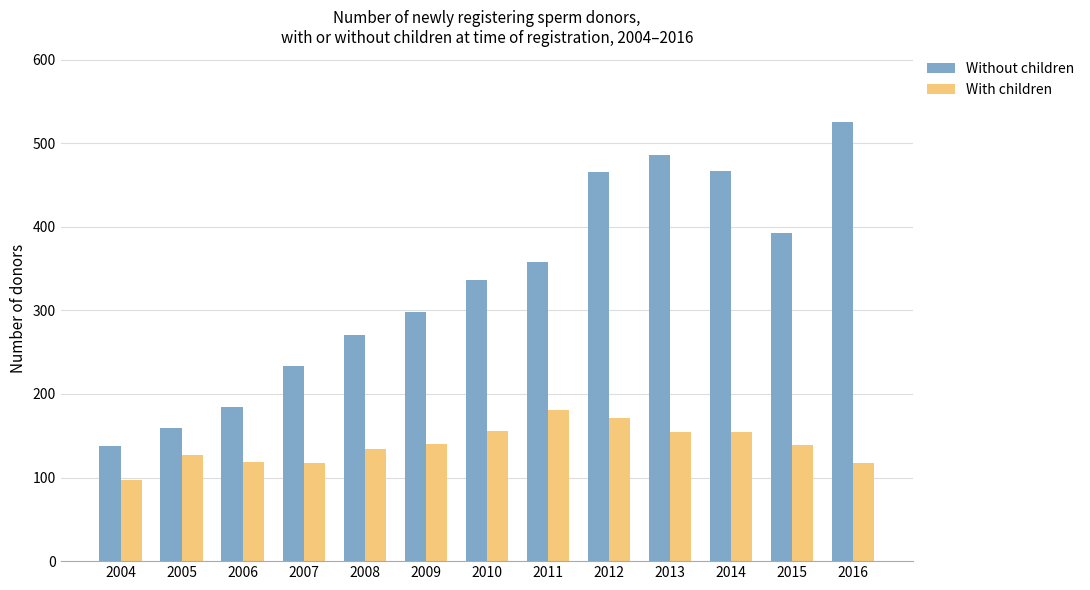

At 2008, list the series in order from largest to smallest.

Without children, With children